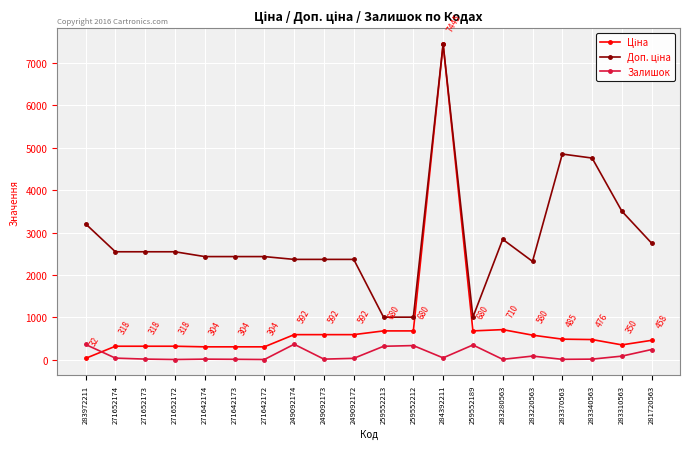

At which category is the sum across all series the highest?

284392211